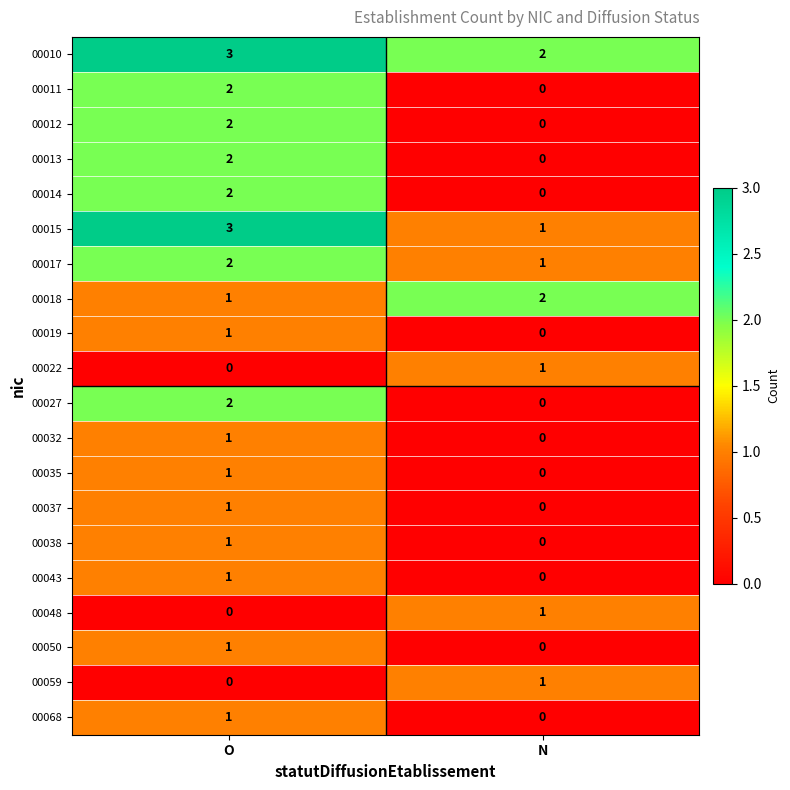

The value of 00059 at N is 1. True or false?

True